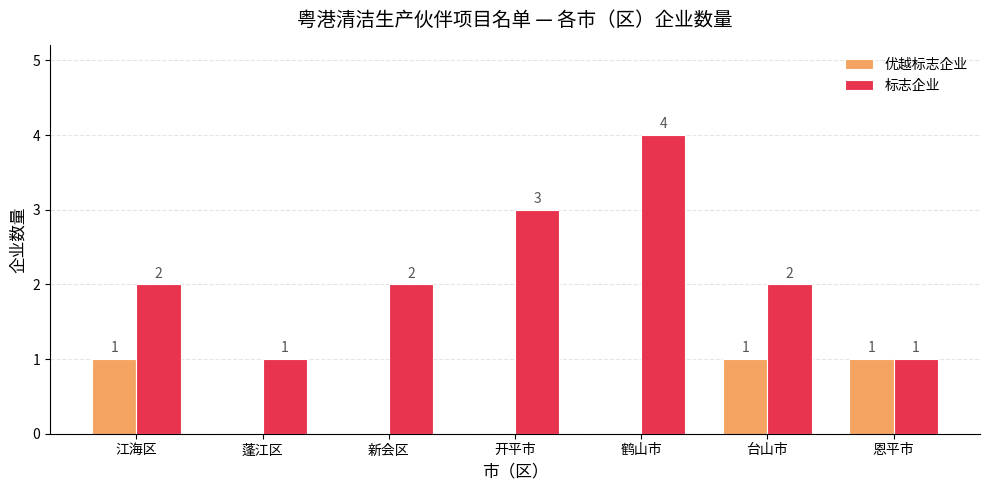

Which series has the largest total across all categories?

标志企业